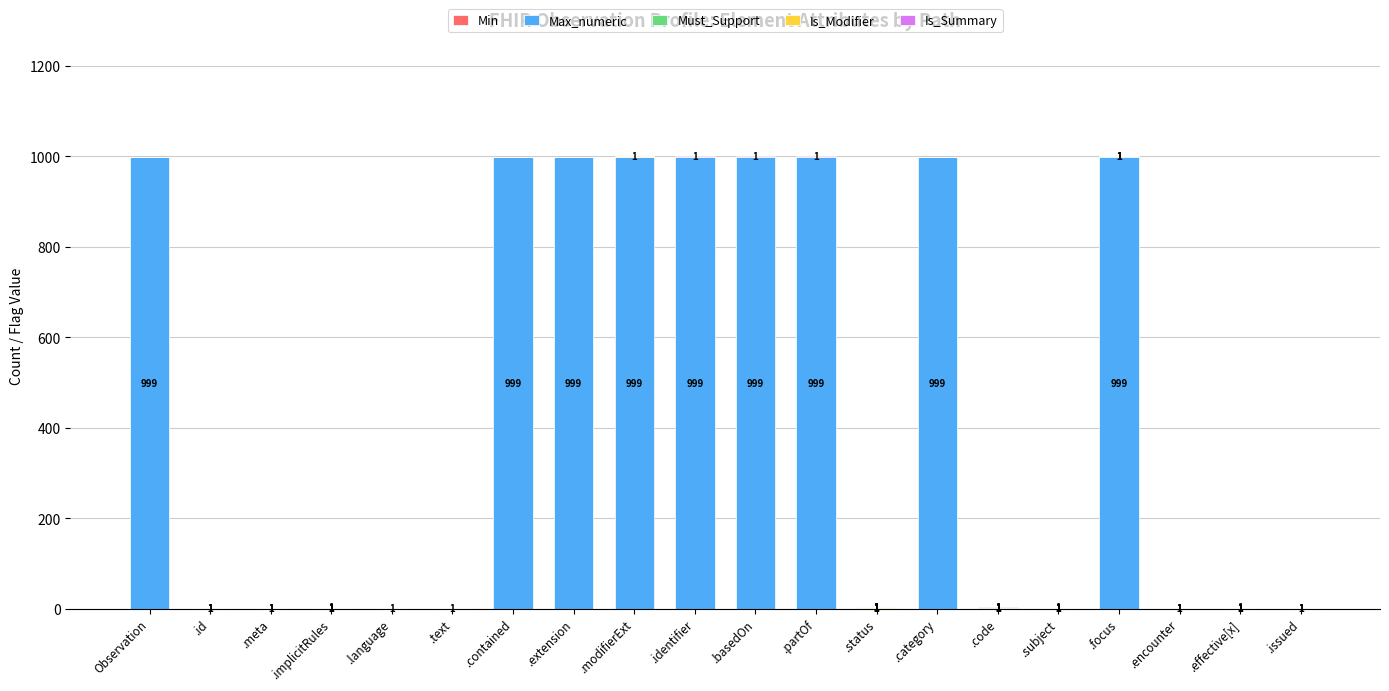

The value of Min at .id is -1. True or false?

False